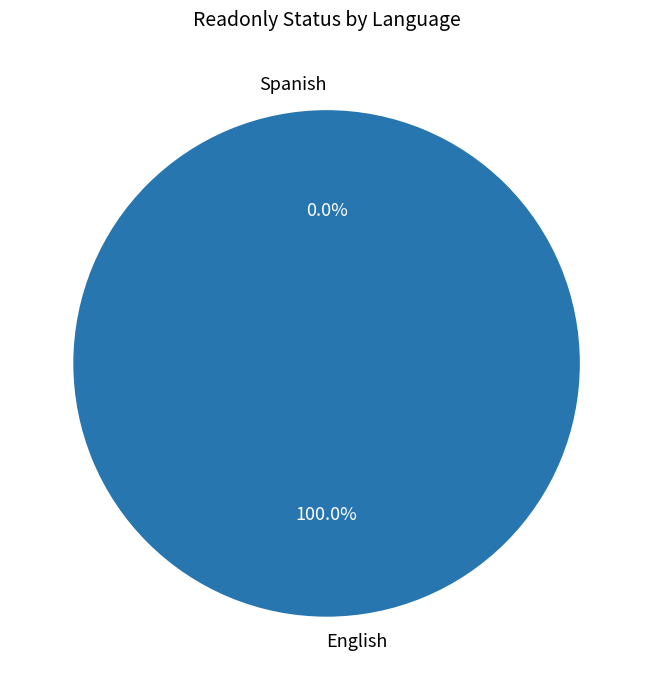

What percentage is the English slice, to the nearest percent?

100%